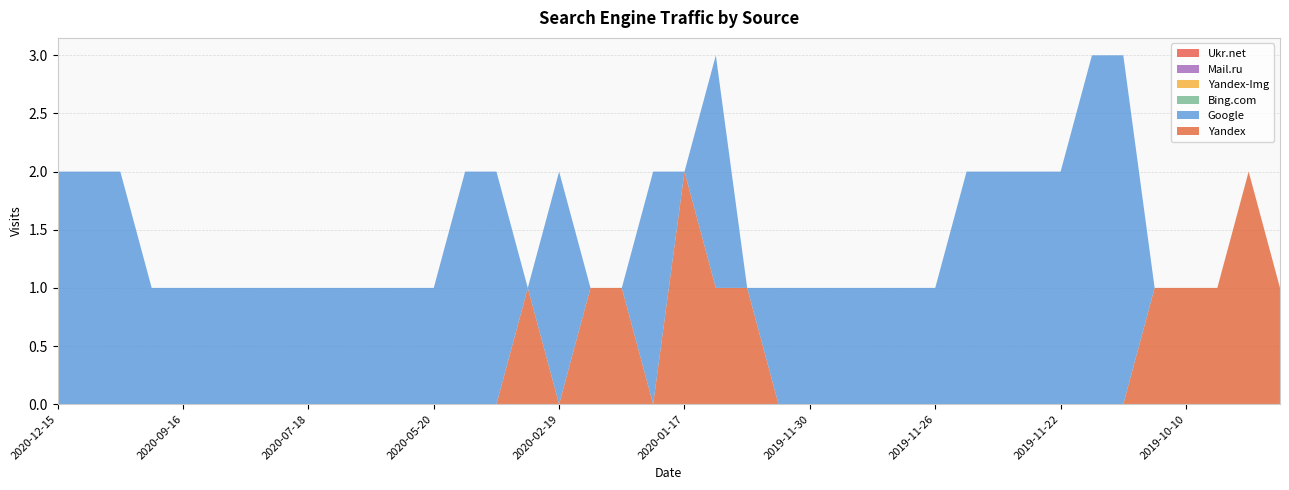

Reading left to right, transcribe all the data shown in this chart.

Yandex: 0	0	0	0	0	0	0	0	0	0	0	0	0	0	0	1	0	1	1	0	2	1	1	0	0	0	0	0	0	0	0	0	0	0	0	1	1	1	2	1
Google: 2	2	2	1	1	1	1	1	1	1	1	1	1	2	2	0	2	0	0	2	0	2	0	1	1	1	1	1	1	2	2	2	2	3	3	0	0	0	0	0
Bing.com: 0	0	0	0	0	0	0	0	0	0	0	0	0	0	0	0	0	0	0	0	0	0	0	0	0	0	0	0	0	0	0	0	0	0	0	0	0	0	0	0
Yandex-Img: 0	0	0	0	0	0	0	0	0	0	0	0	0	0	0	0	0	0	0	0	0	0	0	0	0	0	0	0	0	0	0	0	0	0	0	0	0	0	0	0
Mail.ru: 0	0	0	0	0	0	0	0	0	0	0	0	0	0	0	0	0	0	0	0	0	0	0	0	0	0	0	0	0	0	0	0	0	0	0	0	0	0	0	0
Ukr.net: 0	0	0	0	0	0	0	0	0	0	0	0	0	0	0	0	0	0	0	0	0	0	0	0	0	0	0	0	0	0	0	0	0	0	0	0	0	0	0	0